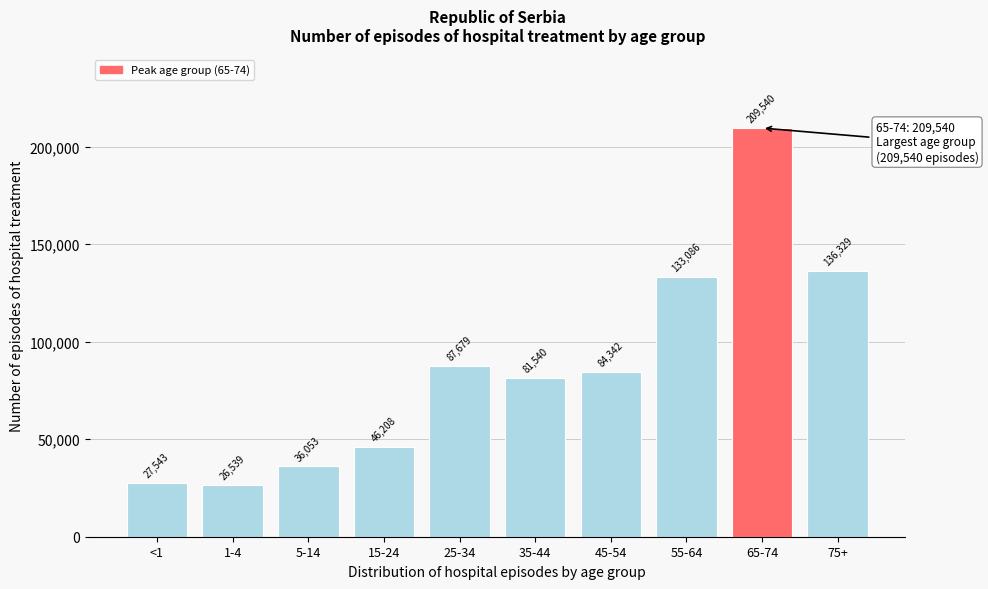

Reading left to right, transcribe all the data shown in this chart.

27543	26539	36053	46208	87679	81540	84342	133086	209540	136329